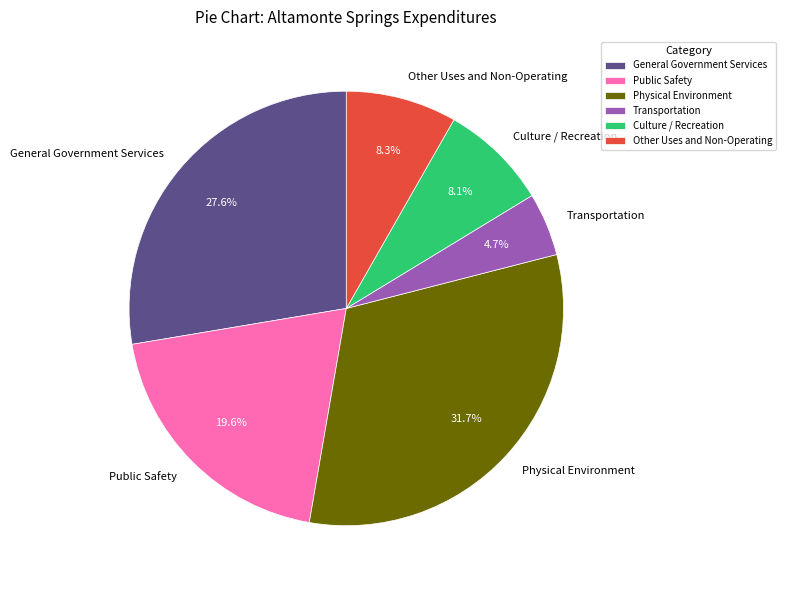

True or false: Transportation accounts for 5% of the total.

True